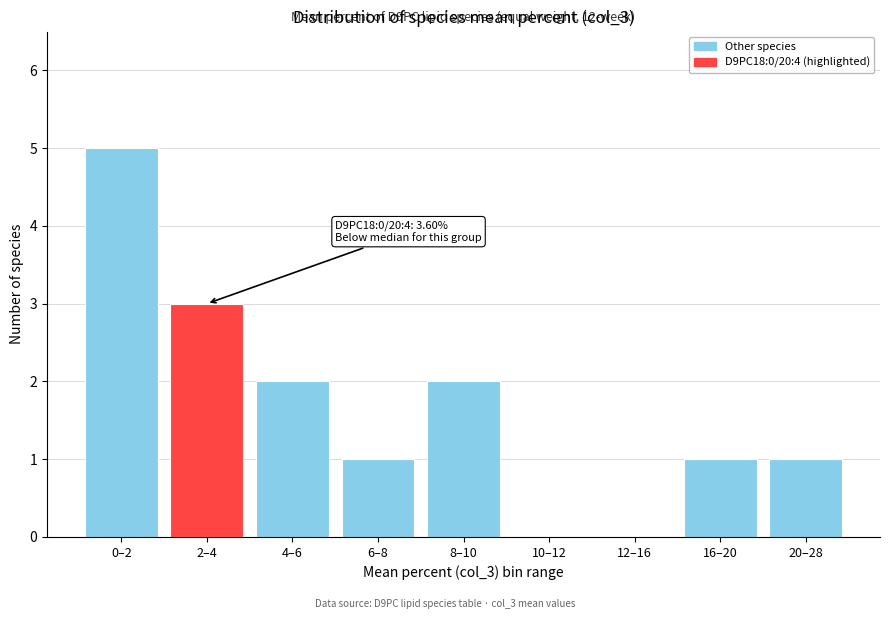

Reading left to right, extract all data points from this chart.

0–2=5	2–4=3	4–6=2	6–8=1	8–10=2	10–12=0	12–16=0	16–20=1	20–28=1